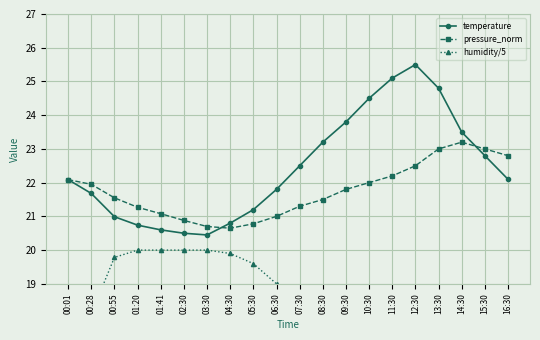

What is the value of the humidity/5 point at the 18th from the left?

15.6